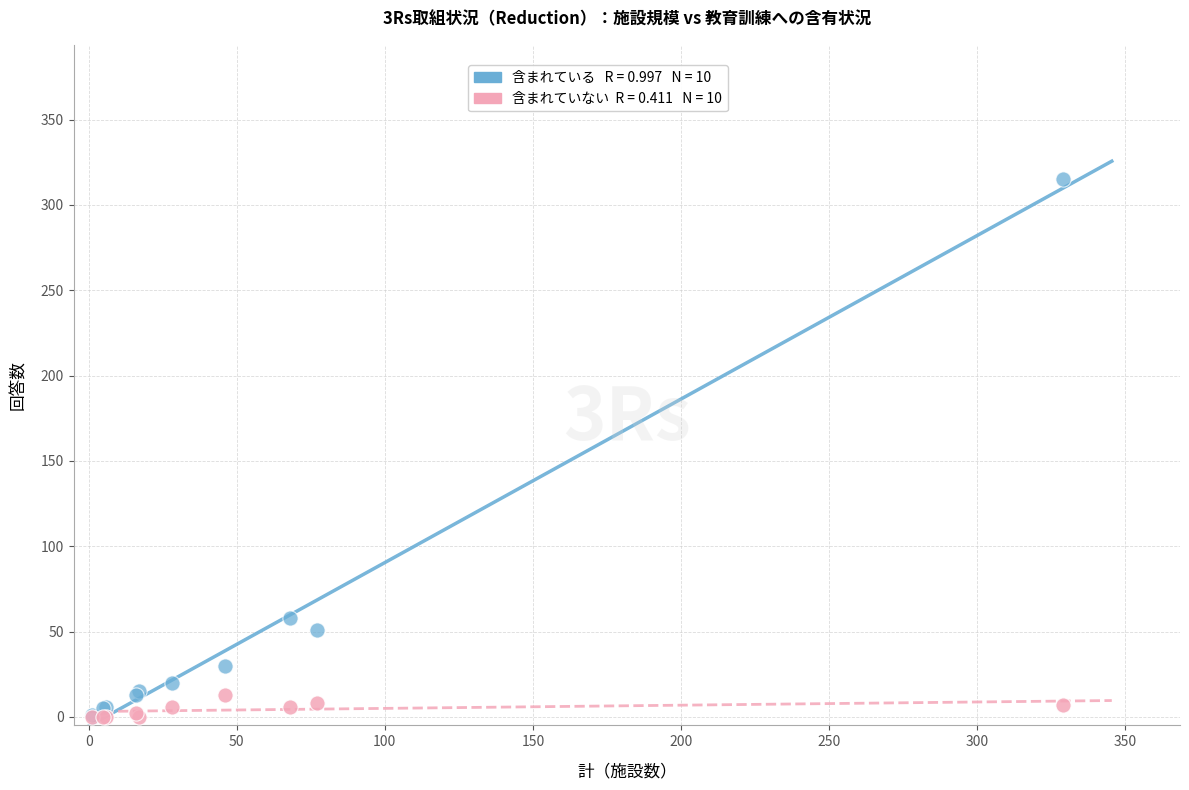

Across all series, what Y value is closest to 157?

58